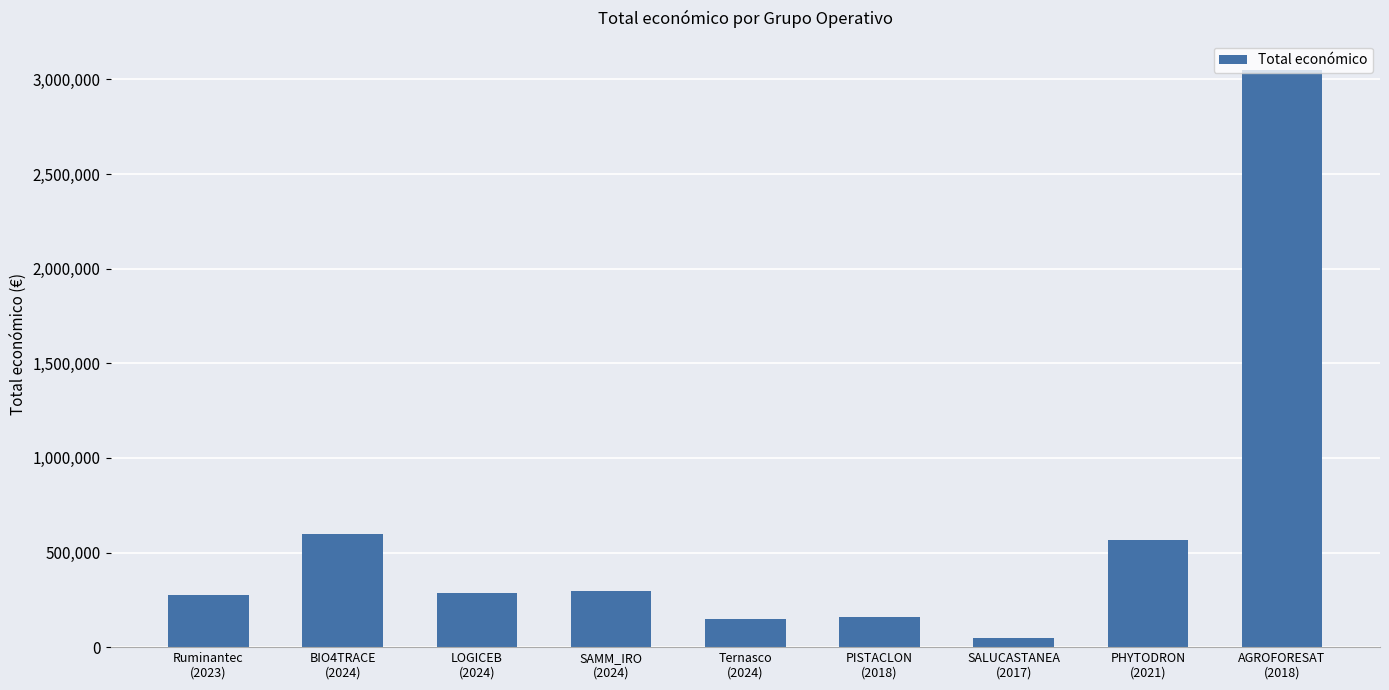

Where does the data first go above 283527?

BIO4TRACE
(2024)